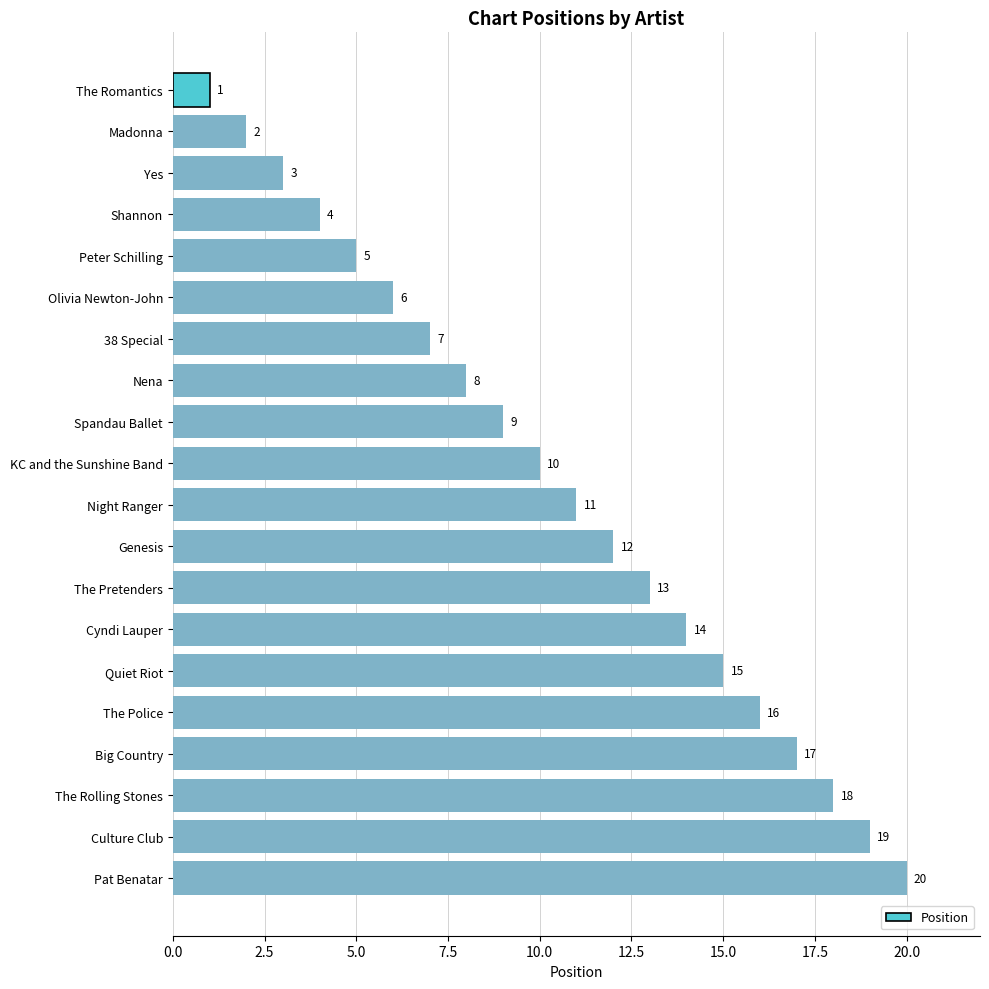

What is the sum of all values?

210